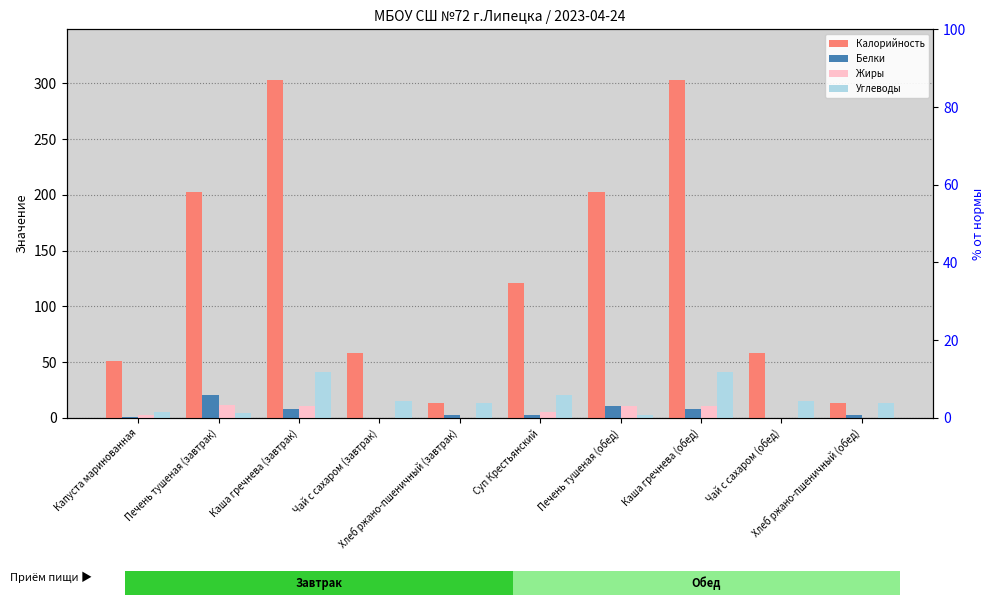

Which series has the largest total across all categories?

Калорийность